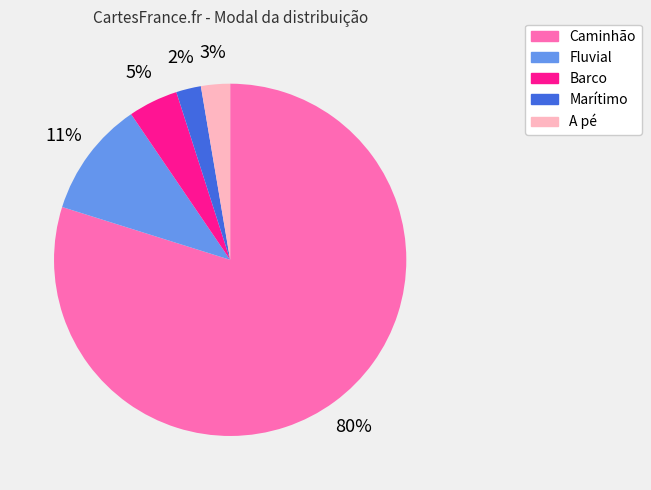

To the nearest percent, what percentage of the pie is A pé?

3%